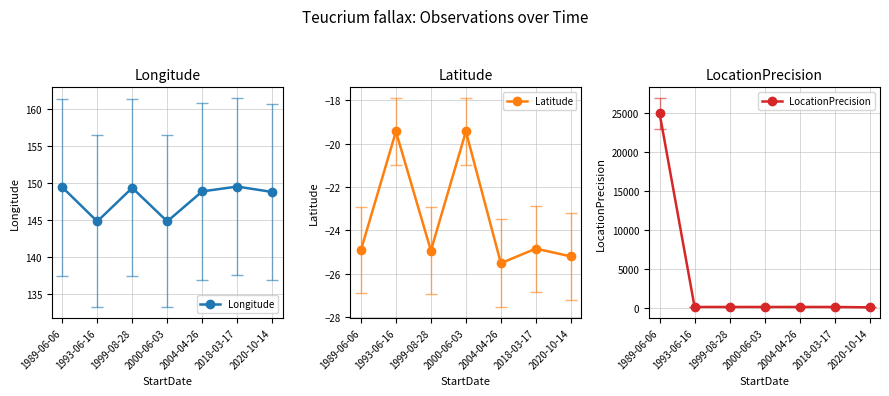

Where is the first local minimum for Longitude?

1993-06-16